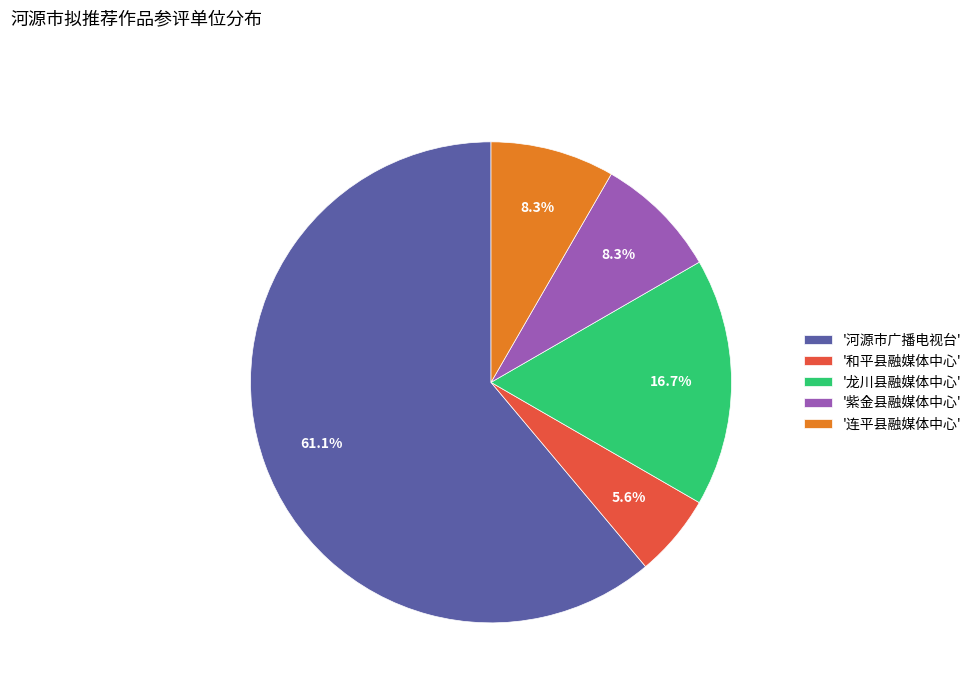

Does '河源市广播电视台' account for over 50% of the chart?

Yes